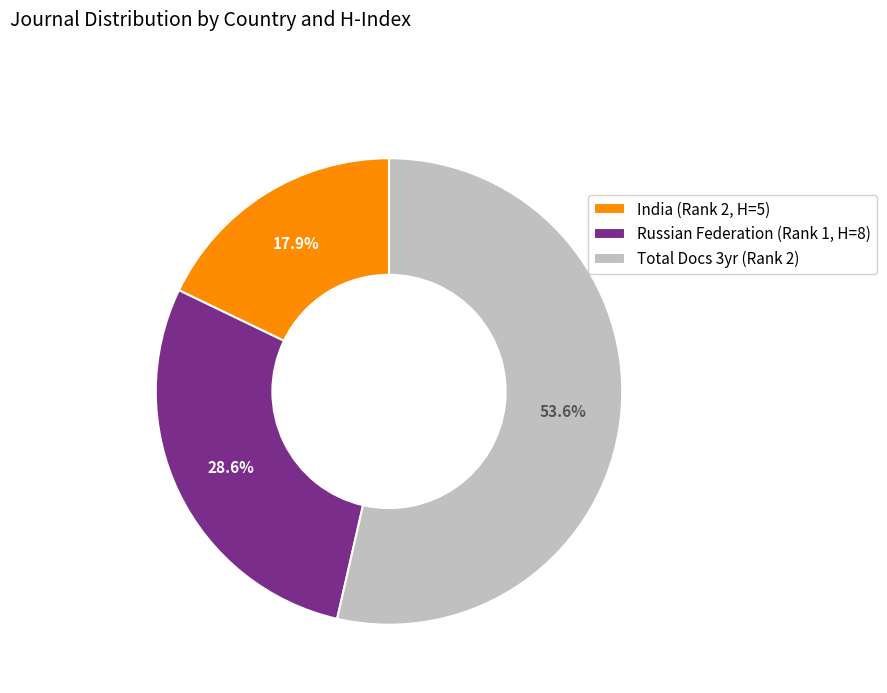

Combined, what portion of the pie is Russian Federation (Rank 1, H=8) and Total Docs 3yr (Rank 2)?

82.1%